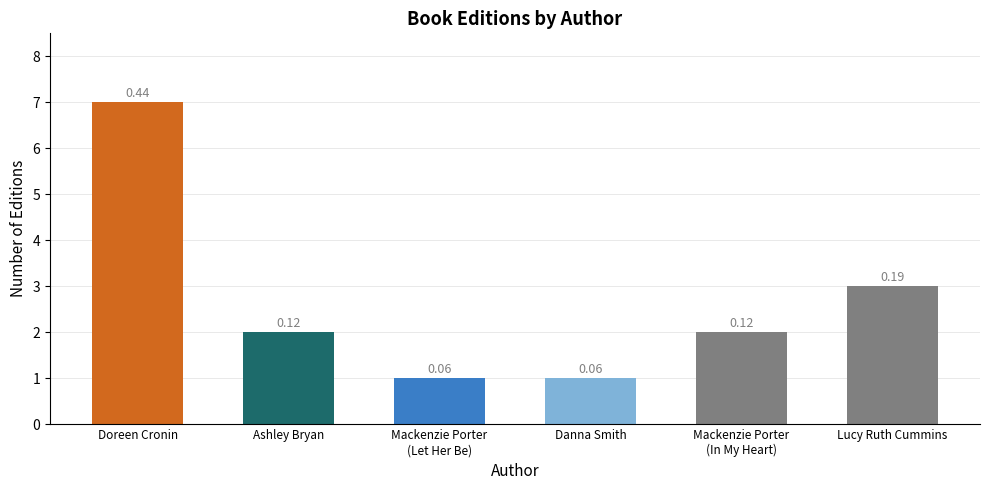

Are the bars horizontal?

No